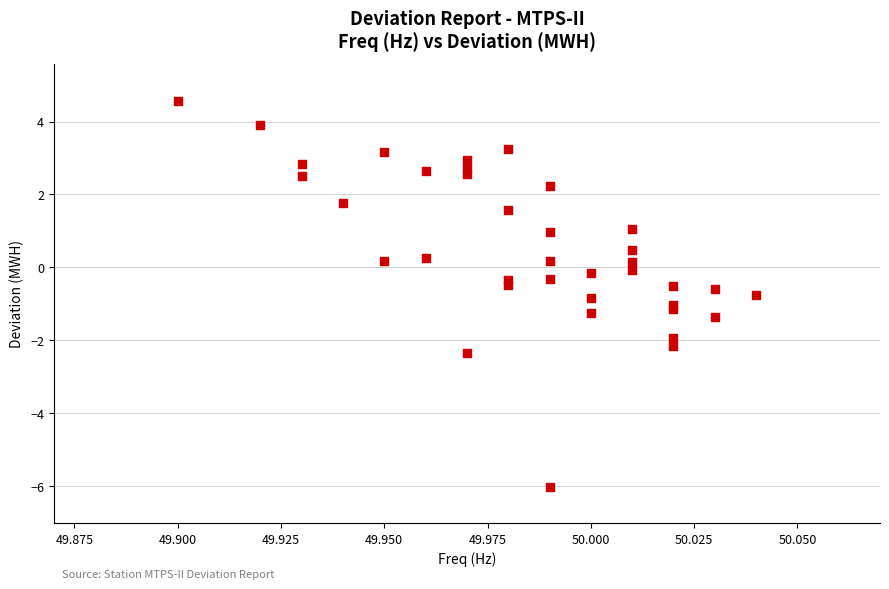

What is the range of Y values (max minus min)?

10.6